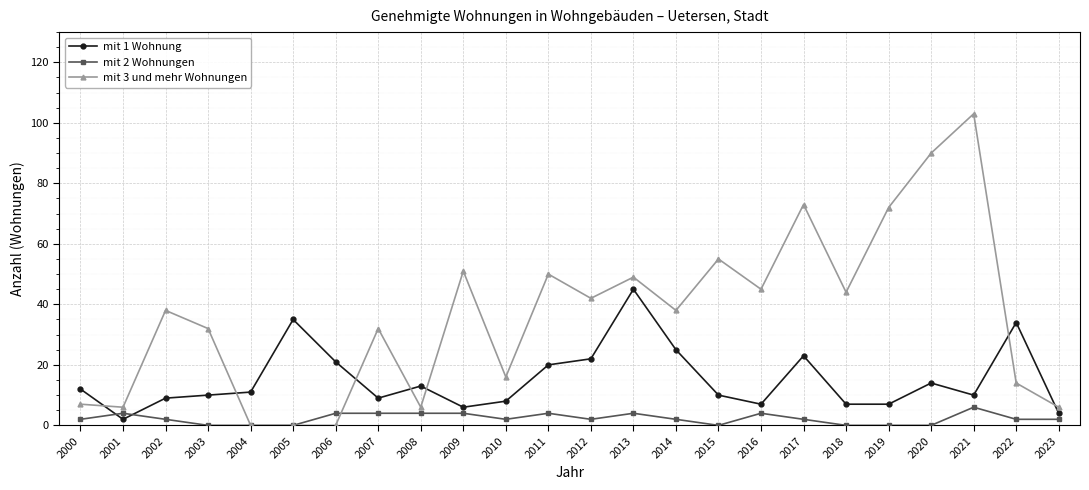

True or false: mit 3 und mehr Wohnungen has more than 2 points higher than both neighbors.

True